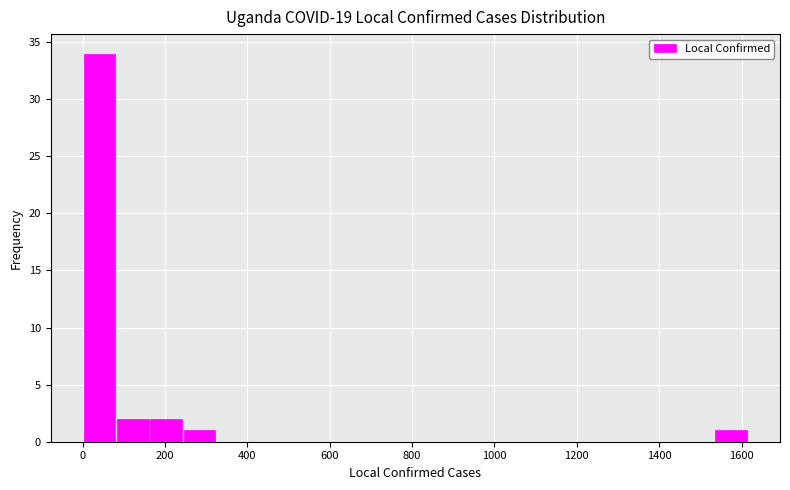

Reading left to right, list every bar in this chart as the range it spans on the x-axis followed by its height. Neither the bar edges nor the heights are printed on the chart, so give them approximately, as read against the axes.

0 to 80: 34
80 to 160: 2
160 to 240: 2
240 to 320: 1
320 to 400: 0
400 to 480: 0
480 to 560: 0
560 to 640: 0
640 to 720: 0
720 to 800: 0
800 to 880: 0
880 to 960: 0
960 to 1060: 0
1060 to 1140: 0
1140 to 1220: 0
1220 to 1300: 0
1300 to 1380: 0
1380 to 1460: 0
1460 to 1540: 0
1540 to 1620: 1